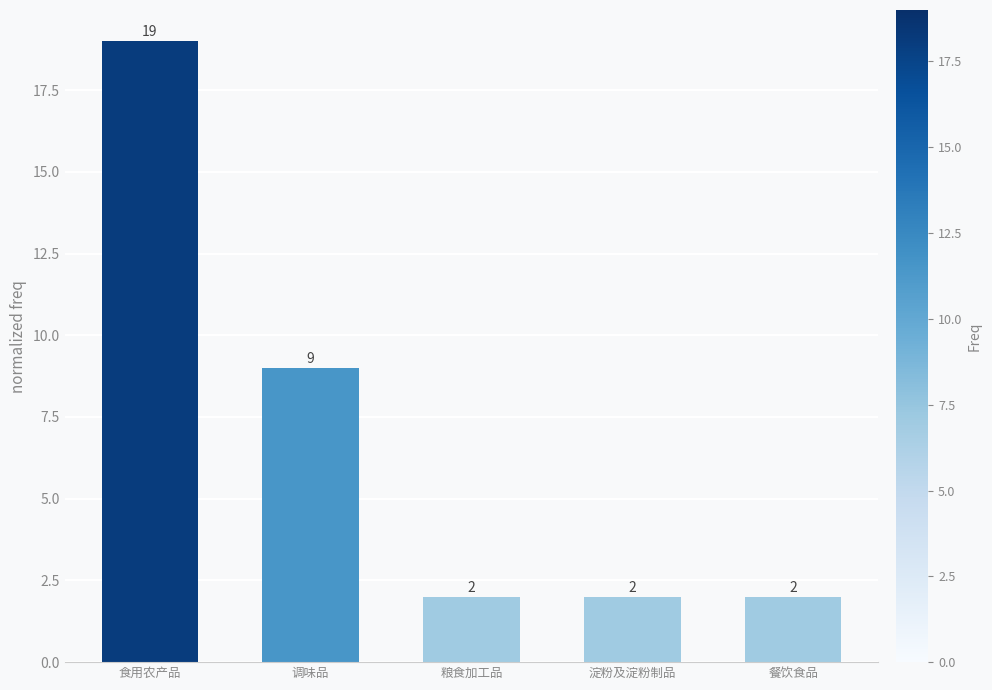

True or false: the data shows 13 at 调味品.

False